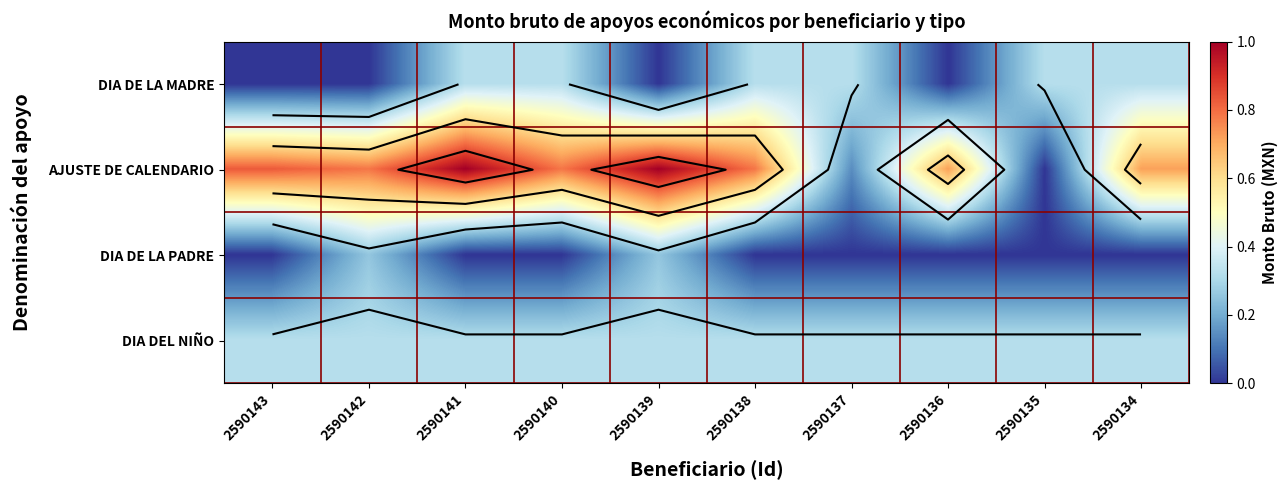

Which series has the largest range (max minus min)?

AJUSTE DE CALENDARIO